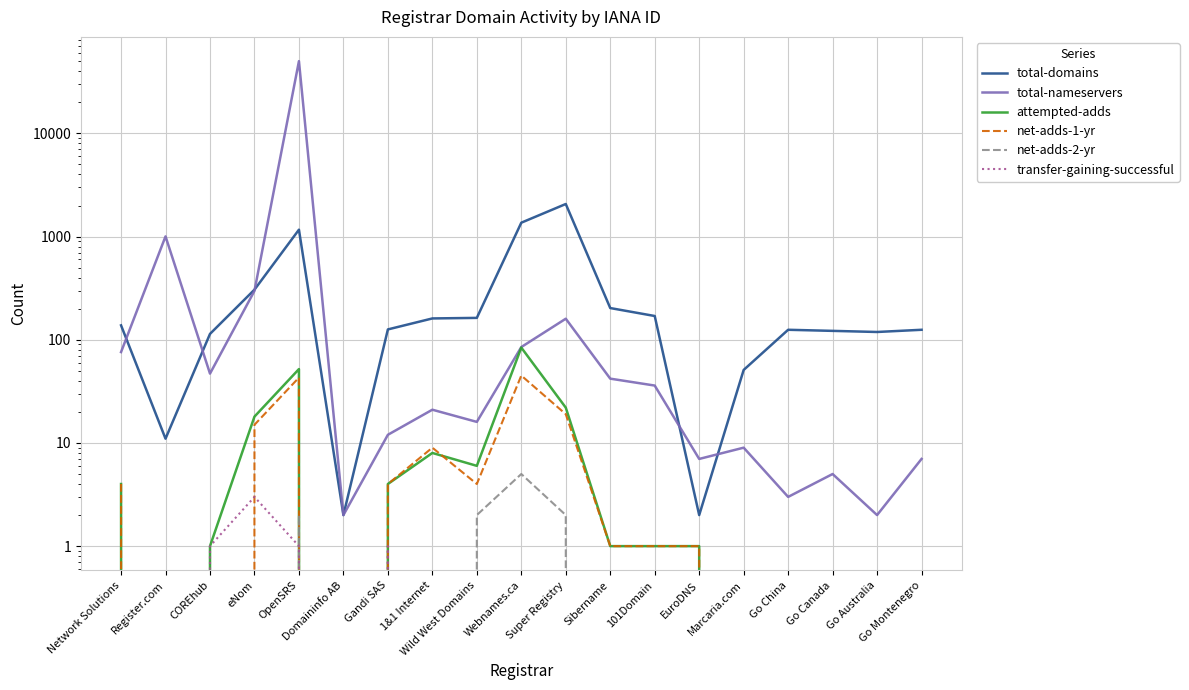

The value of total-domains at EuroDNS is 2. True or false?

True